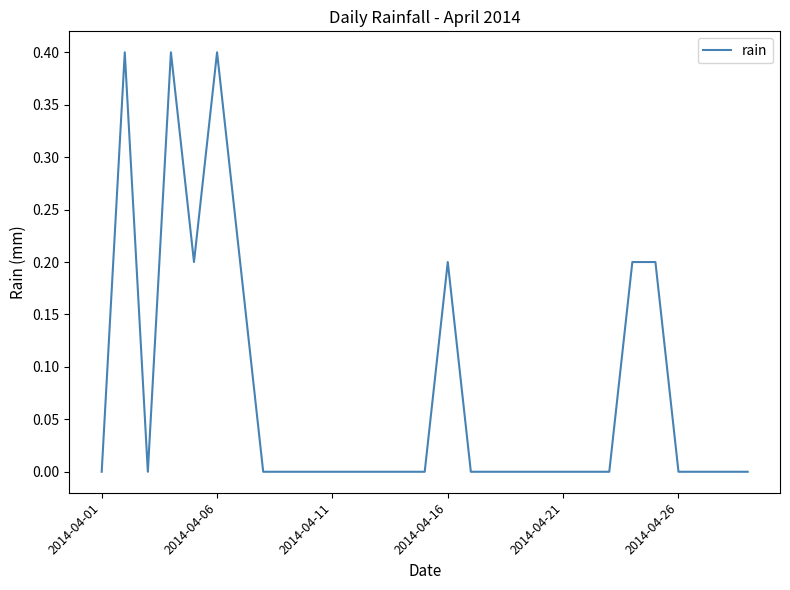

How many series are shown in this chart?

1